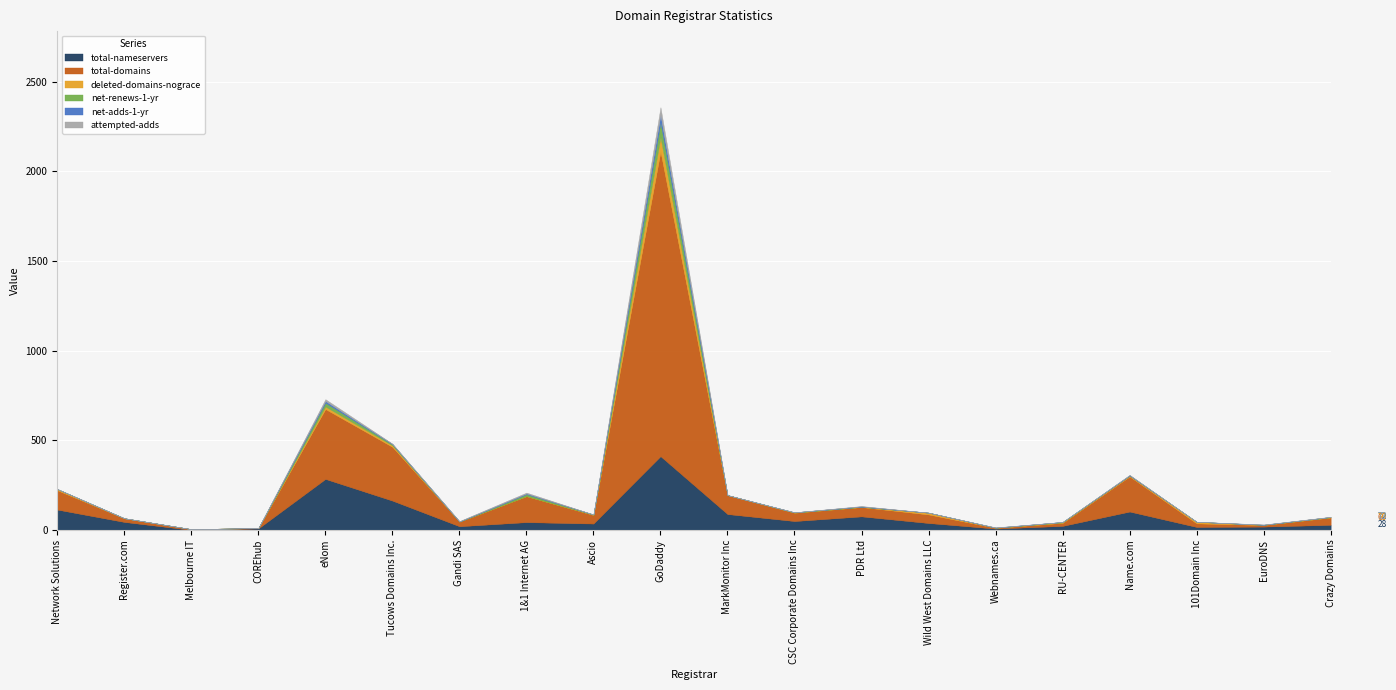

How many interior local peaks does the deleted-domains-nograce series have?

4